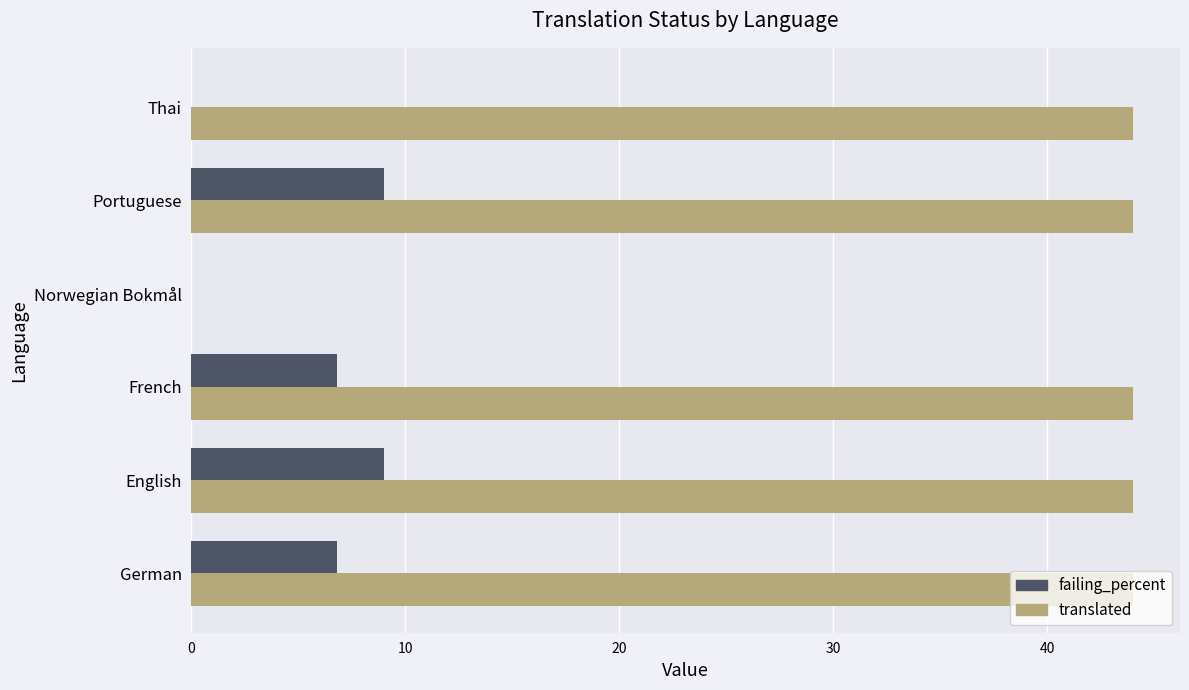

What are all the series names shown in the legend?

failing_percent, translated